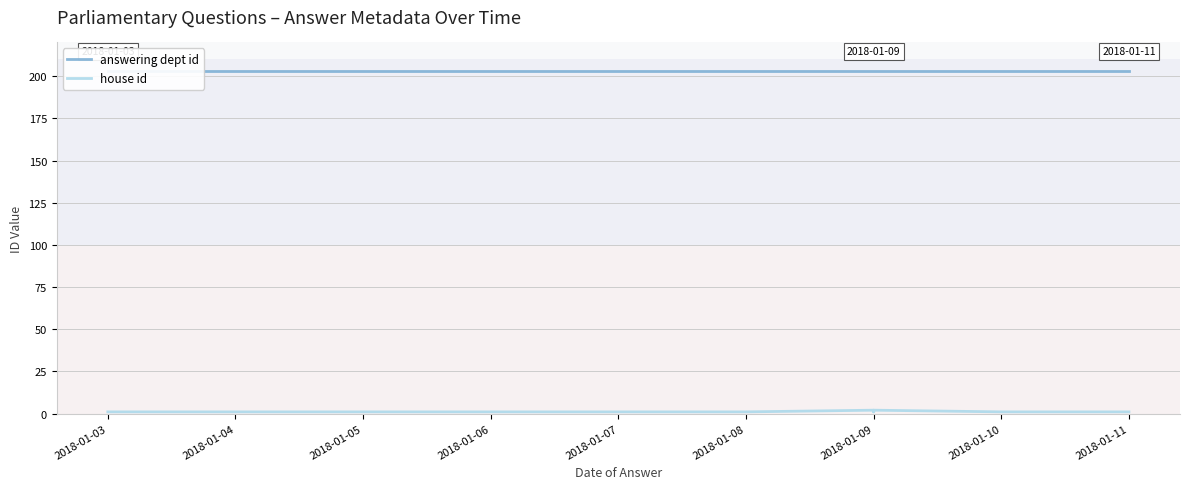

At 2018-01-09, list the series in order from smallest to largest.

house id, answering dept id